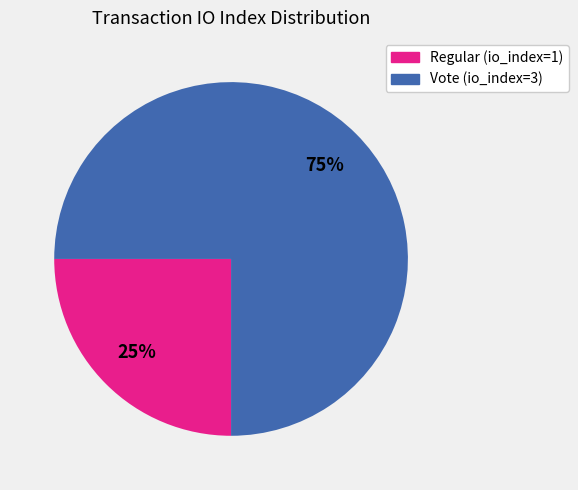

The Vote (io_index=3) slice represents 62% of the pie. True or false?

False